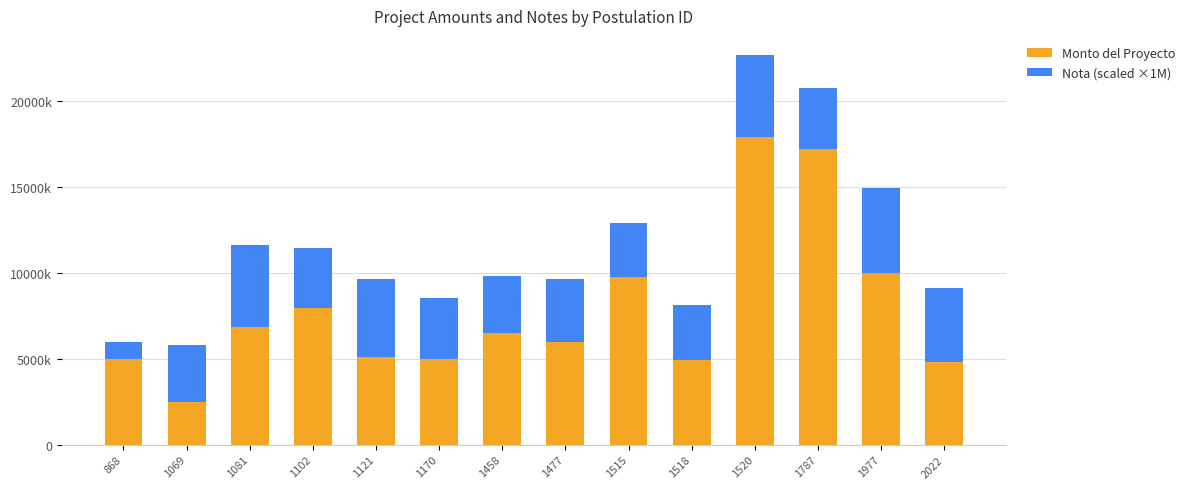

What are all the series names shown in the legend?

Monto del Proyecto, Nota (scaled ×1M)